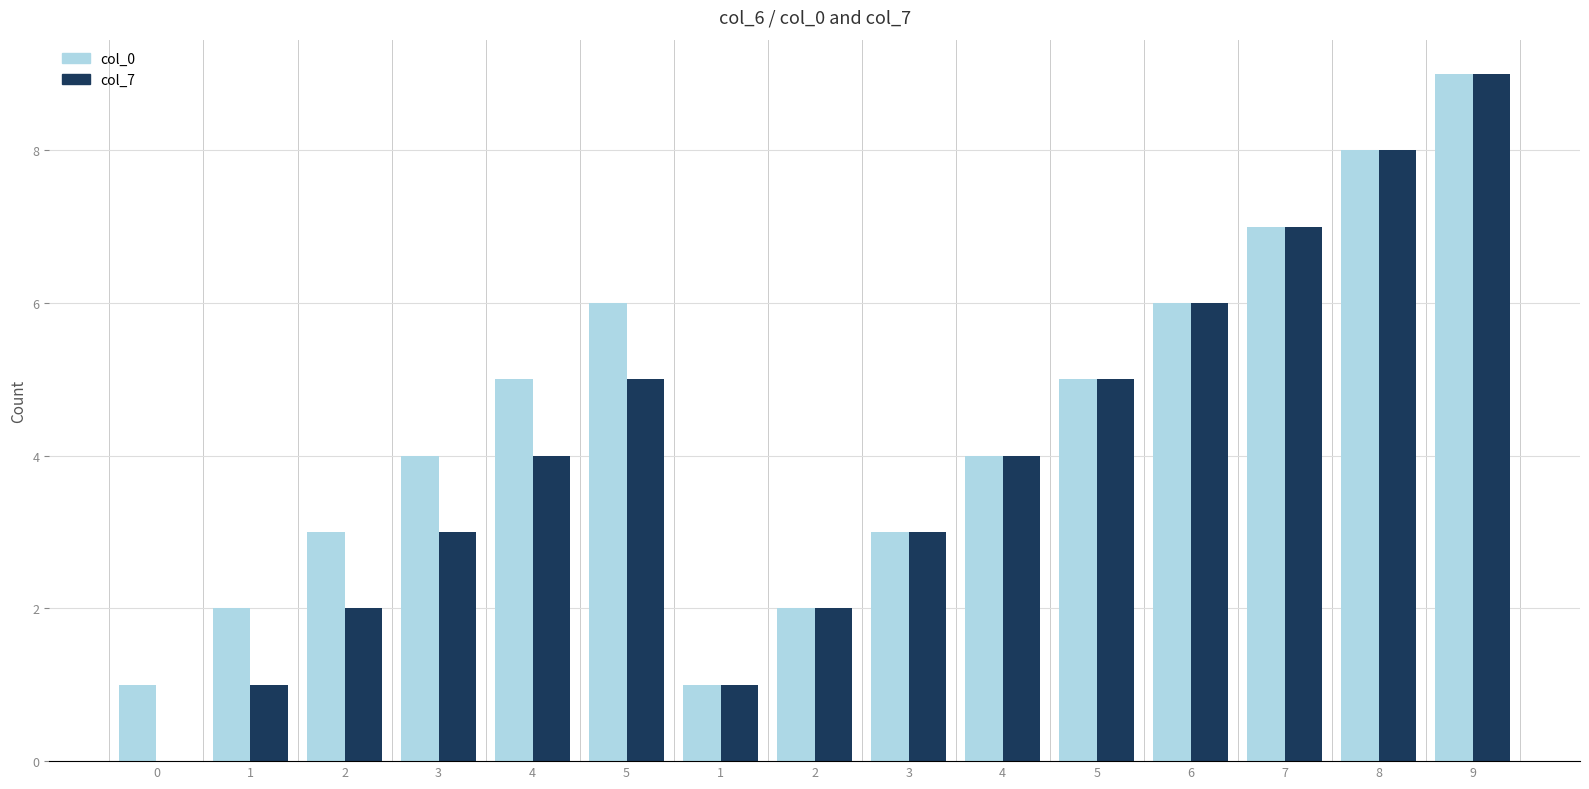

What value does the col_0 series have at 2?

2